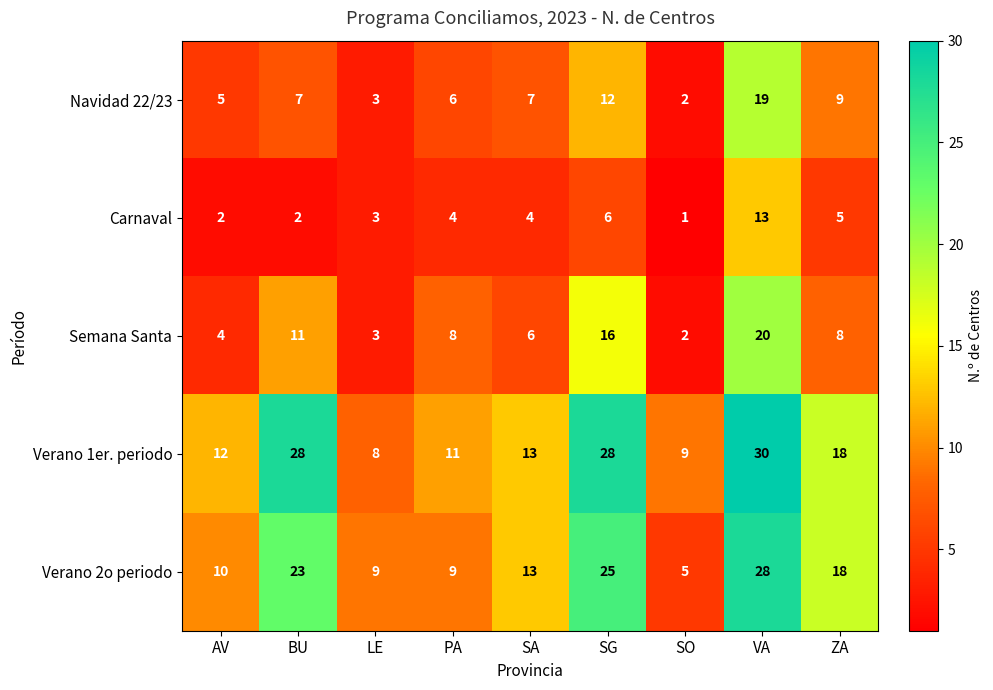

How many series are shown in this chart?

5